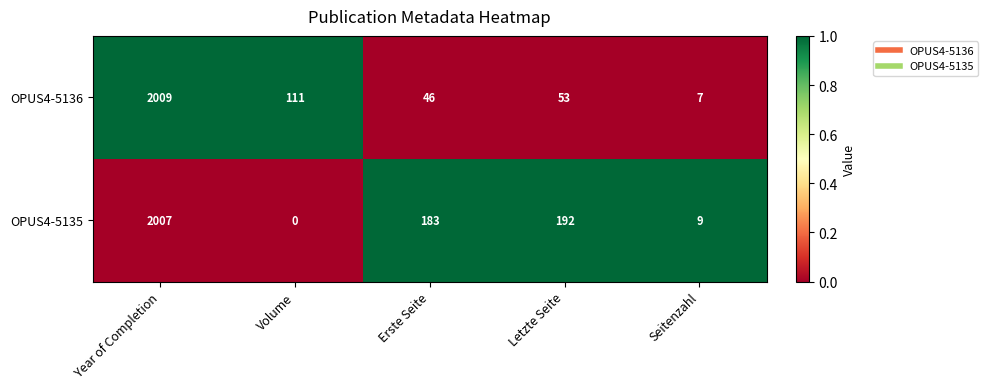

Rank the series by their maximum value, from highest to lowest.

OPUS4-5136, OPUS4-5135